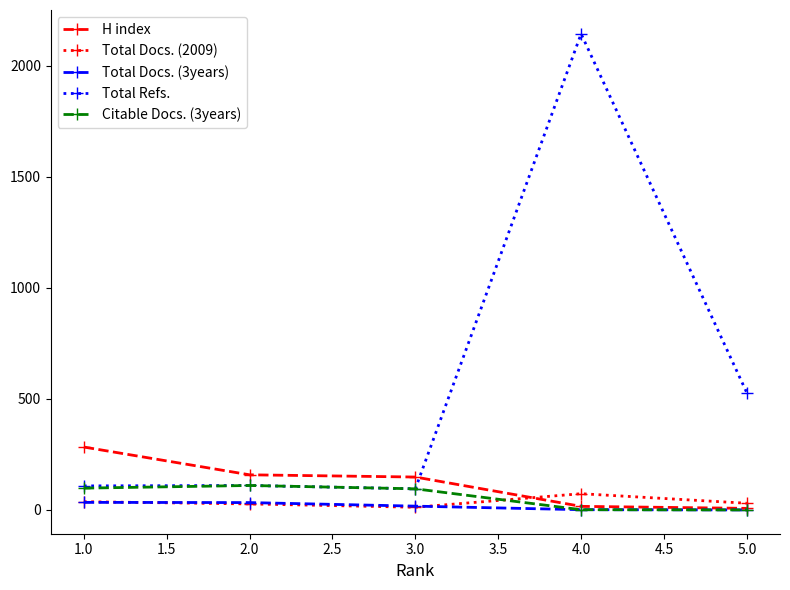

Which series has the widest spread of values?

Total Refs.